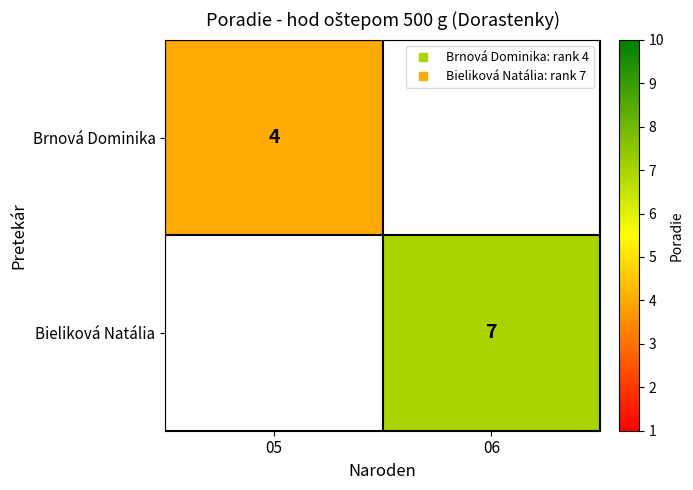

True or false: Brnová Dominika has a value of 4.0 at 05.

True